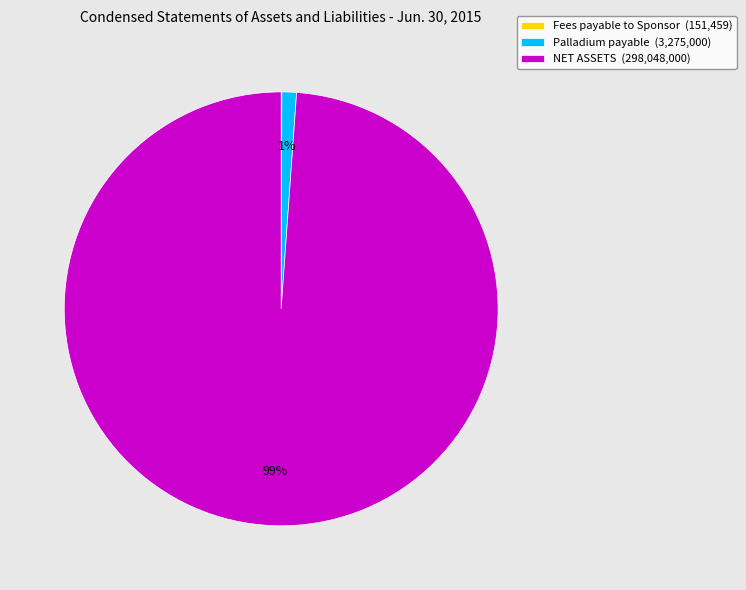

True or false: NET ASSETS (298,048,000) accounts for 91% of the total.

False